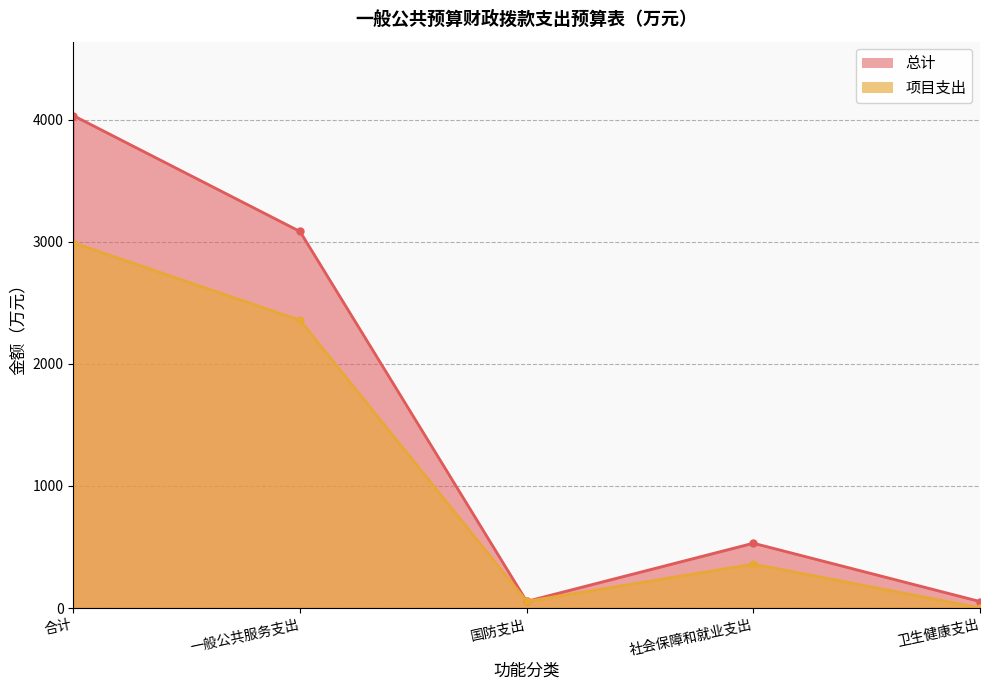

What is the minimum value for 项目支出?

2.1